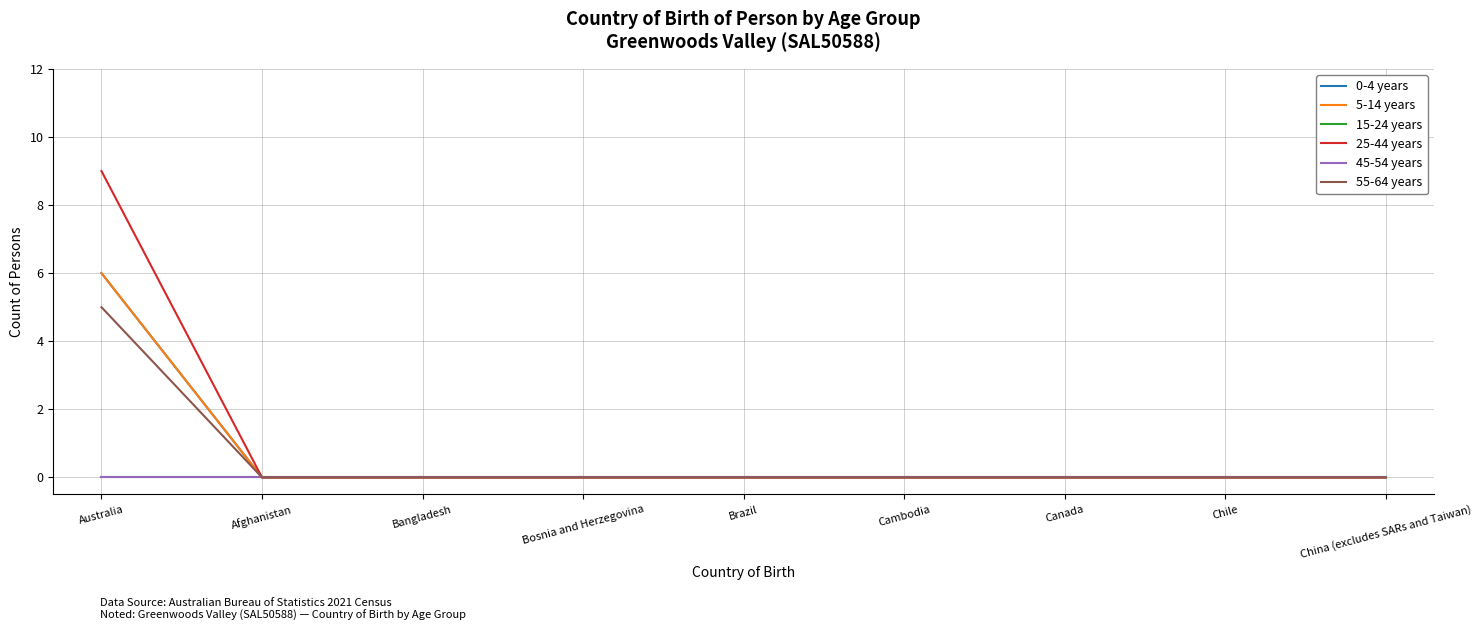

Which label corresponds to the largest value in the chart?

Australia